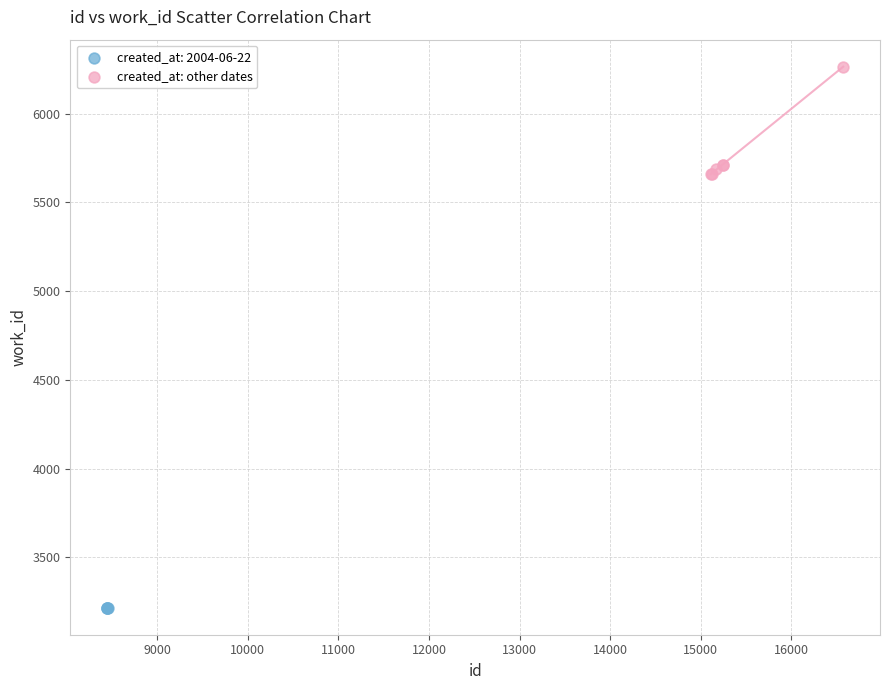

Which series reaches the minimum Y coordinate?

created_at: 2004-06-22